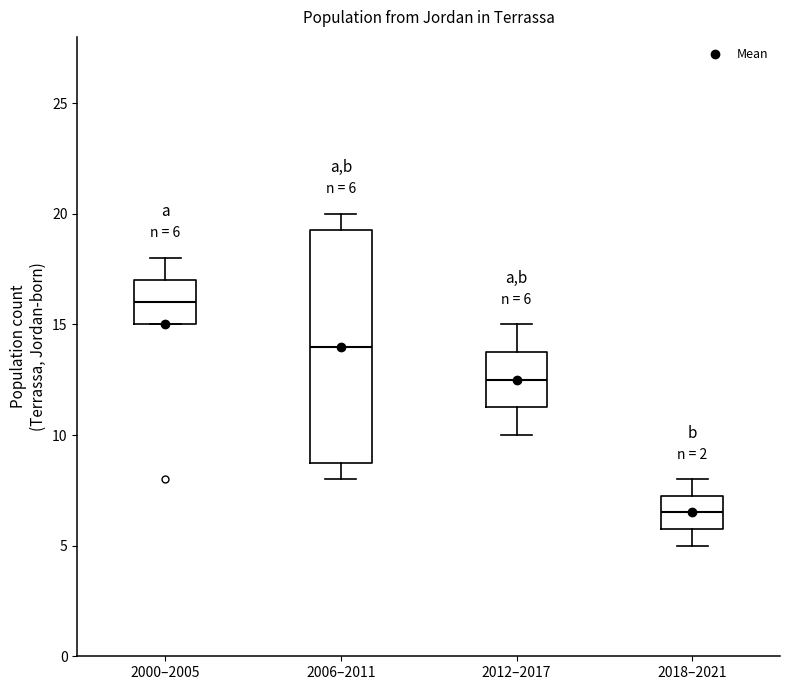

Which box's median line is the lowest?

2018–2021